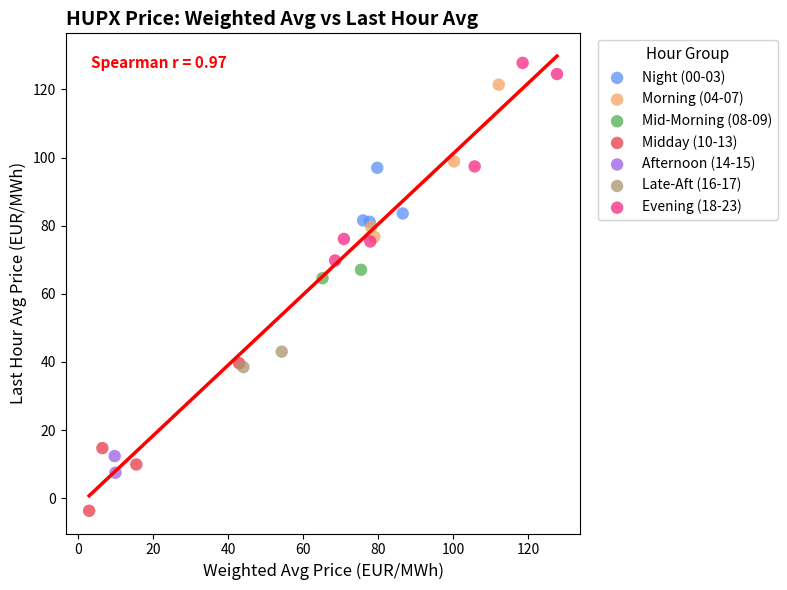

What are all the series names shown in the legend?

Night (00-03), Morning (04-07), Mid-Morning (08-09), Midday (10-13), Afternoon (14-15), Late-Aft (16-17), Evening (18-23)